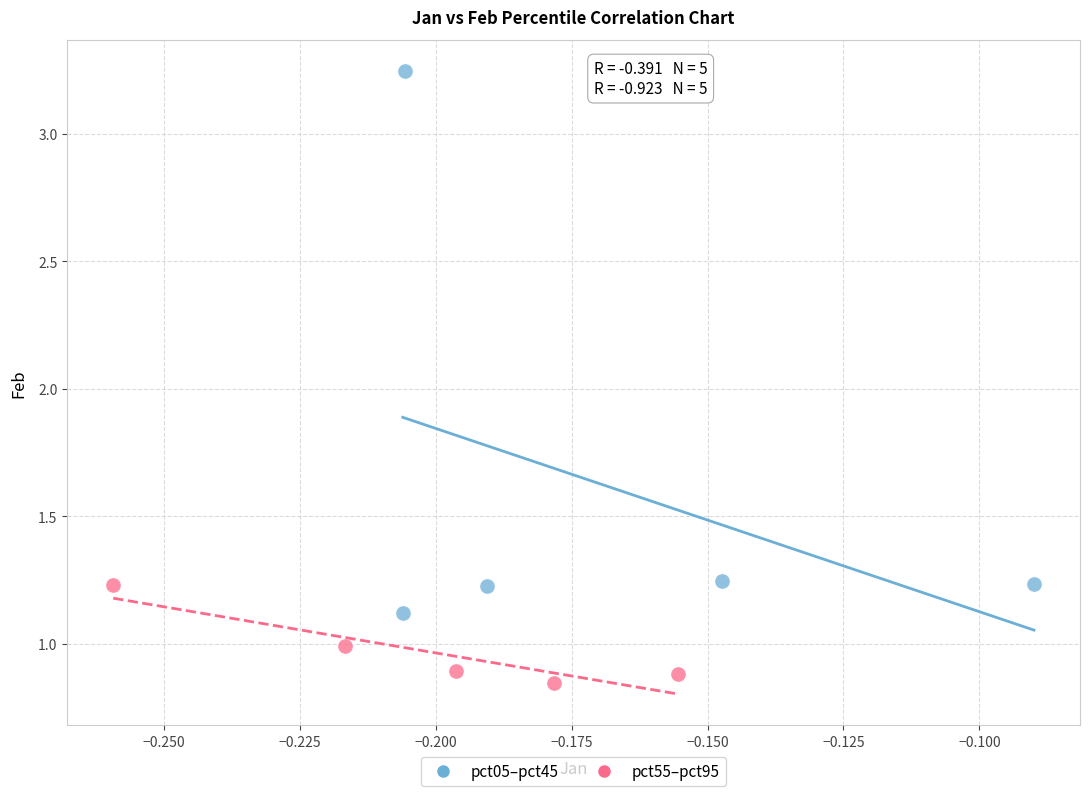

Which series has the largest Y range (max minus min)?

pct05–pct45